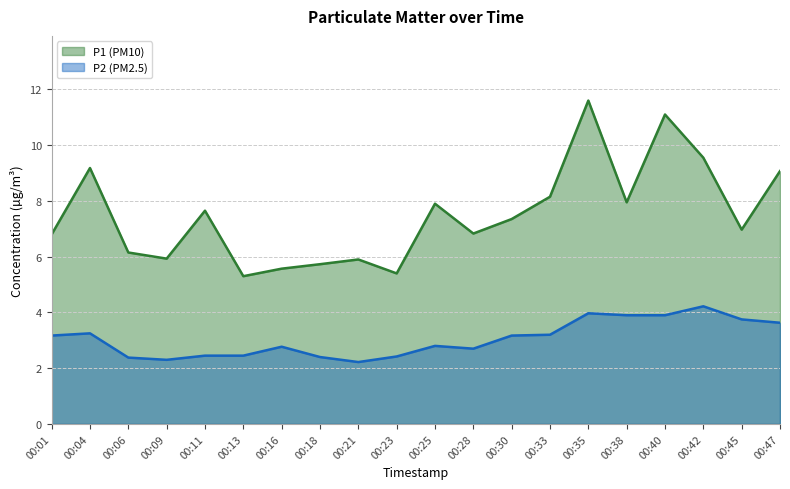

How many lines are shown in the chart?

2